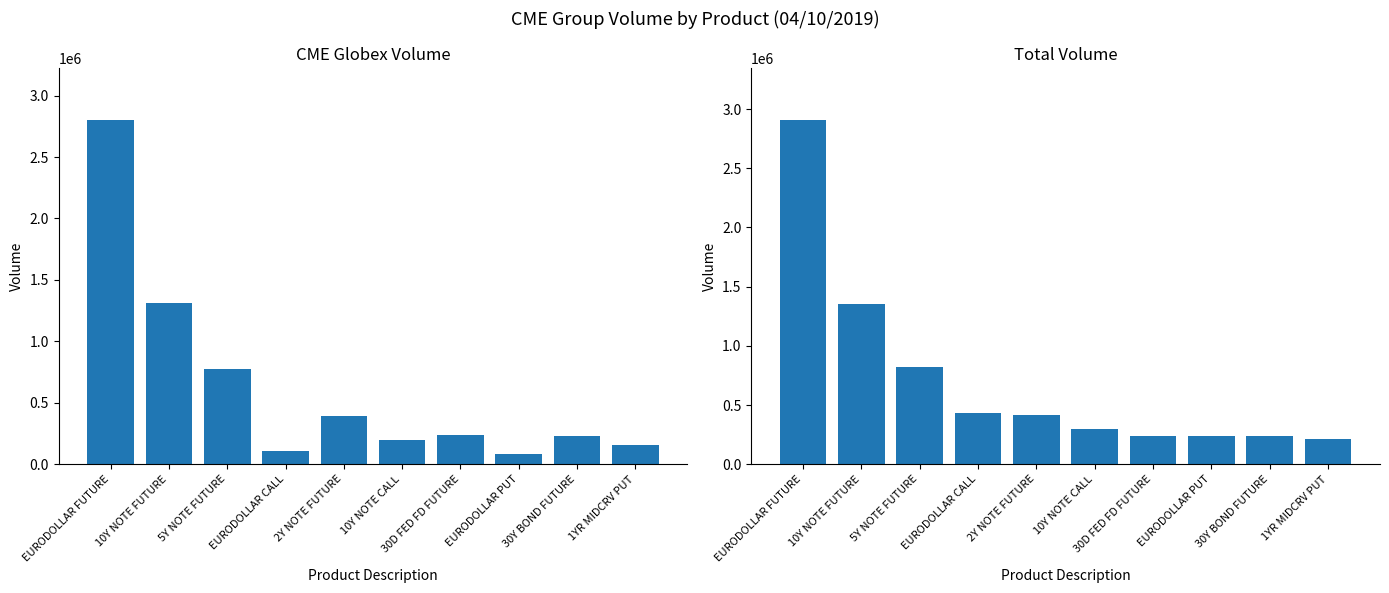

The CME Globex Volume series shows 296737 at 10Y NOTE CALL. True or false?

False